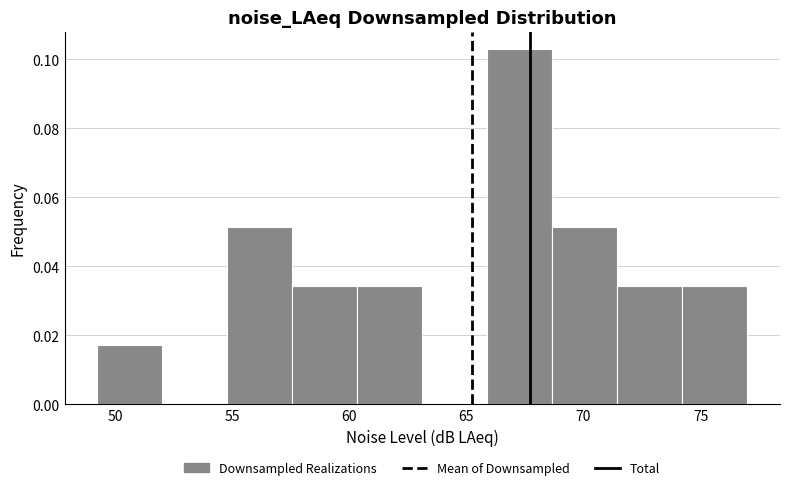

Reading left to right, transcribe this chart: for each bar, give the range it covers on the x-axis and its height. Neither the bar edges nor the heights are printed on the chart, so give them approximately, as read against the axes.

49.0 to 52.0: 0.018
52.0 to 55.0: 0
55.0 to 57.5: 0.052
57.5 to 60.5: 0.034
60.5 to 63.0: 0.034
63.0 to 66.0: 0
66.0 to 68.5: 0.102
68.5 to 71.5: 0.052
71.5 to 74.0: 0.034
74.0 to 77.0: 0.034